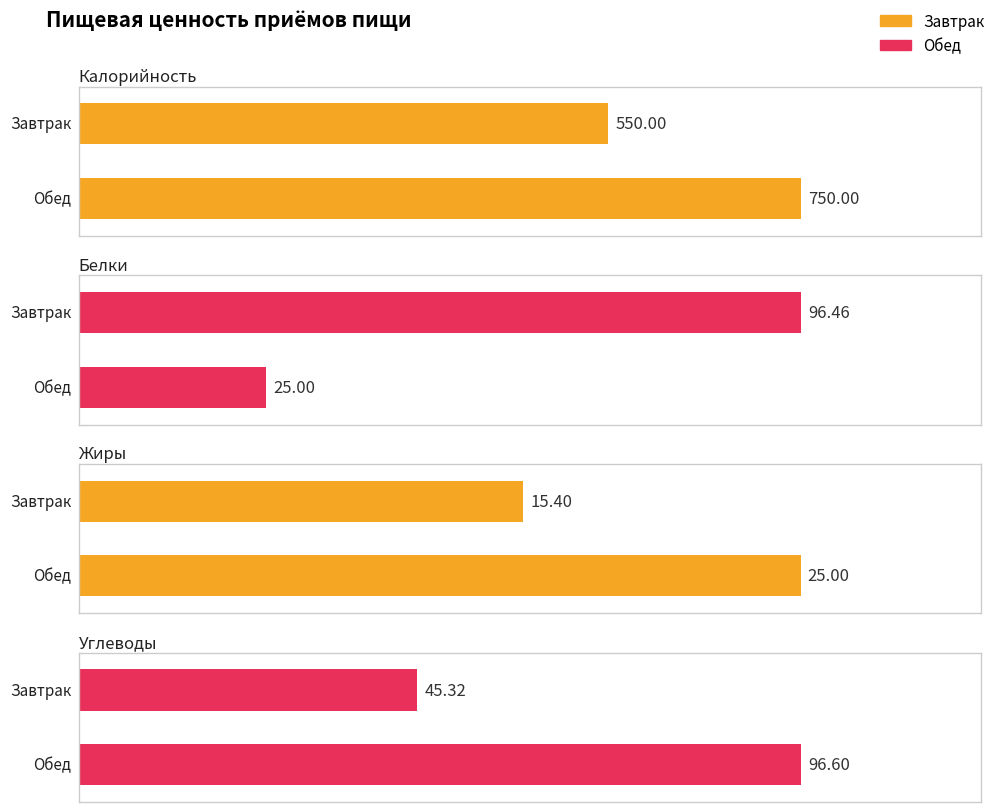

Between Завтрак and Обед, which series saw the biggest shift?

Калорийность